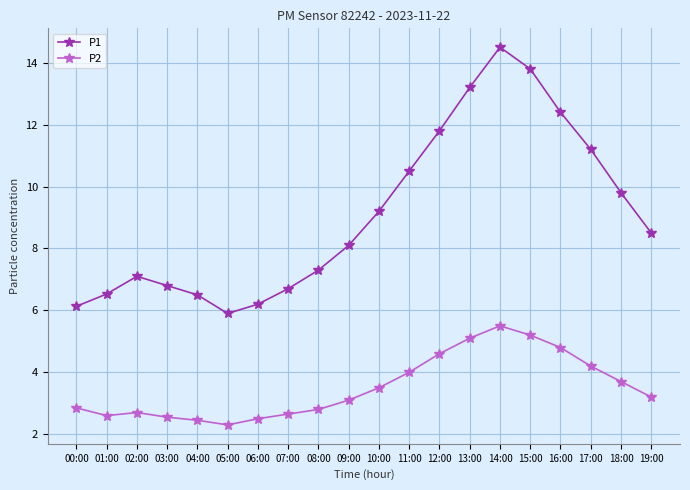

Is the value of P2 at 14:00 greater than the value of P1 at 15:00?

No